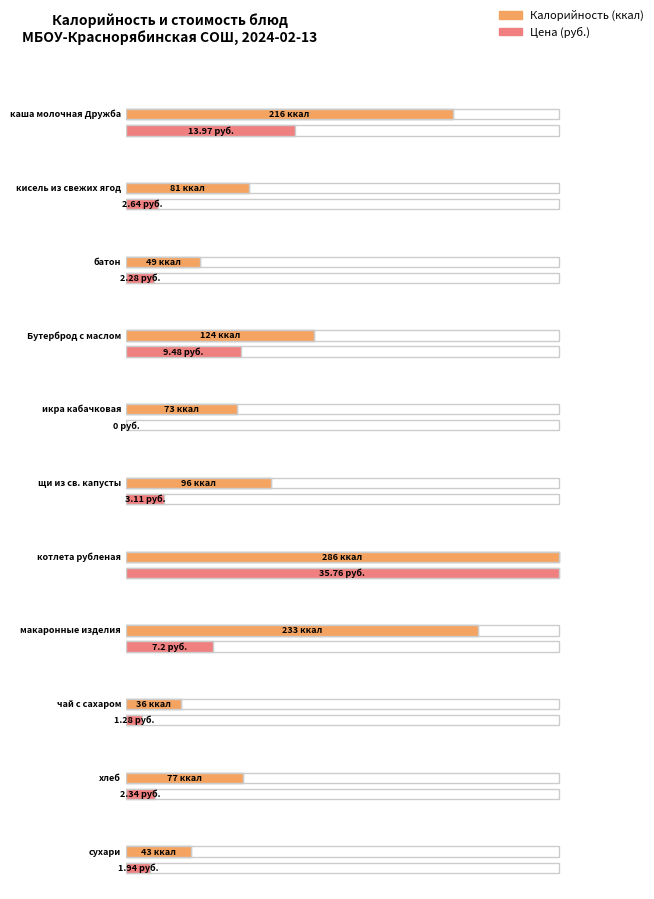

Reading left to right, extract all data points from this chart.

Калорийность: 216.0	81.0	49.0	124.0	73.0	96.0	286.0	233.0	36.0	77.0	43.0
Цена: 14.0	2.6	2.3	9.5	0.0	3.1	35.8	7.2	1.3	2.3	1.9